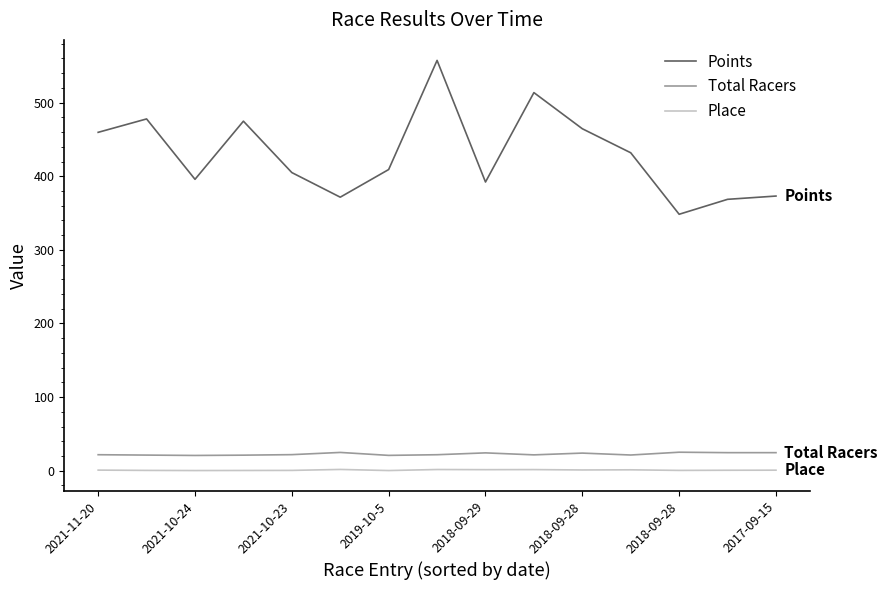

Which series has the largest range (max minus min)?

Points